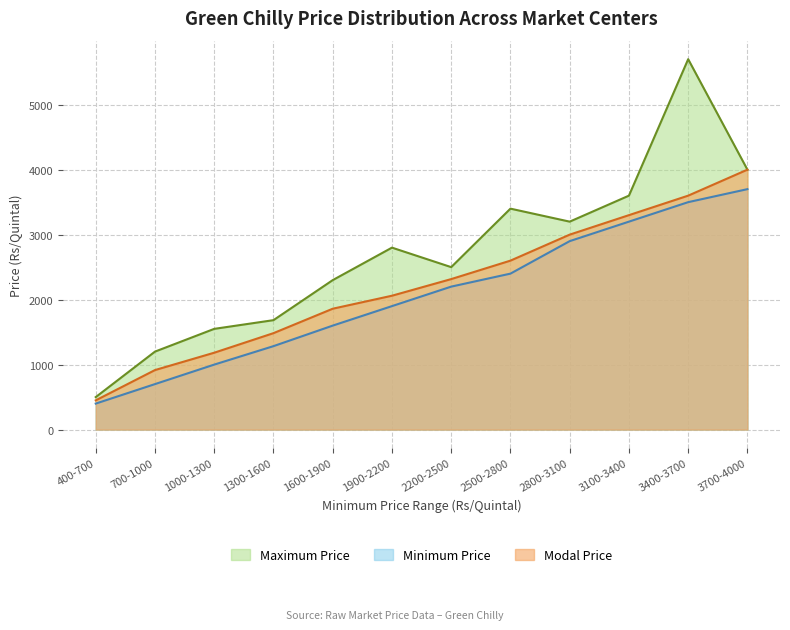

Which series has the widest spread of values?

Maximum Price